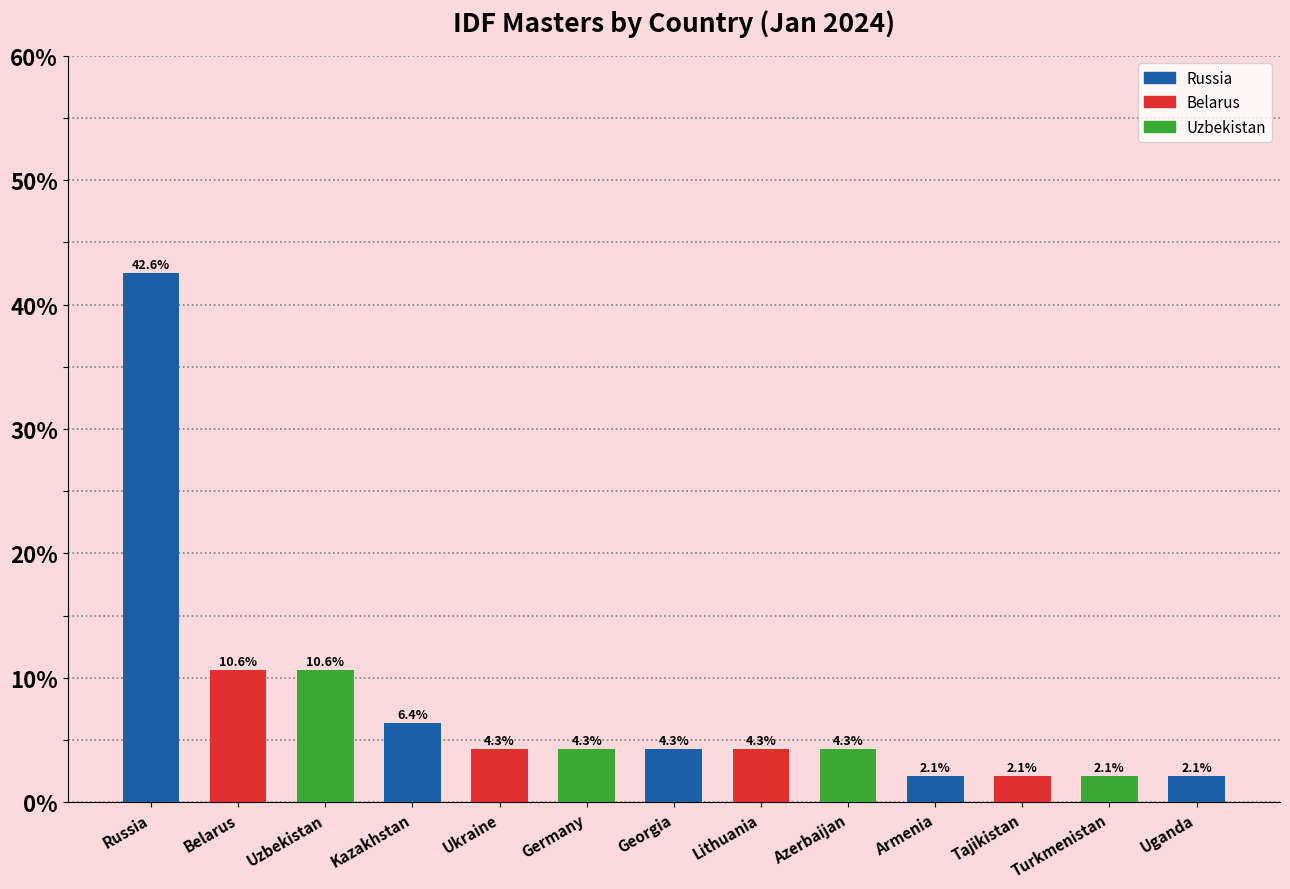

Is it true that the value at Azerbaijan is 7.5?

False